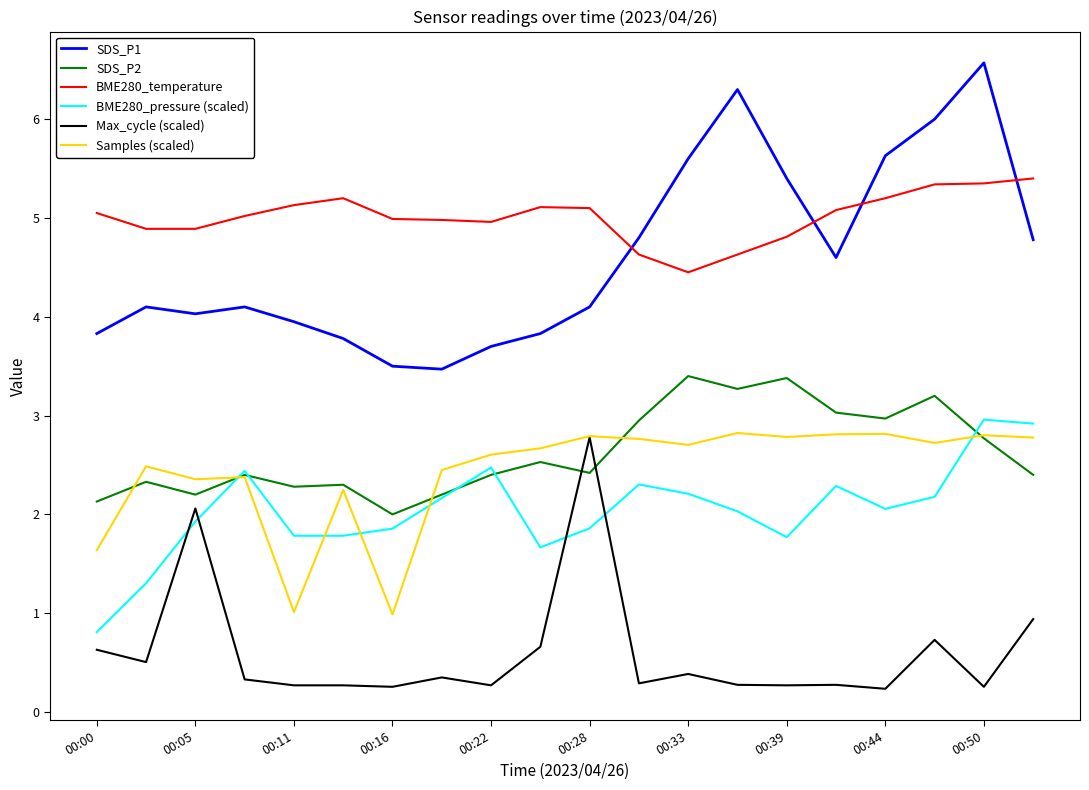

True or false: Max_cycle (scaled) and BME280_temperature intersect in this chart.

False